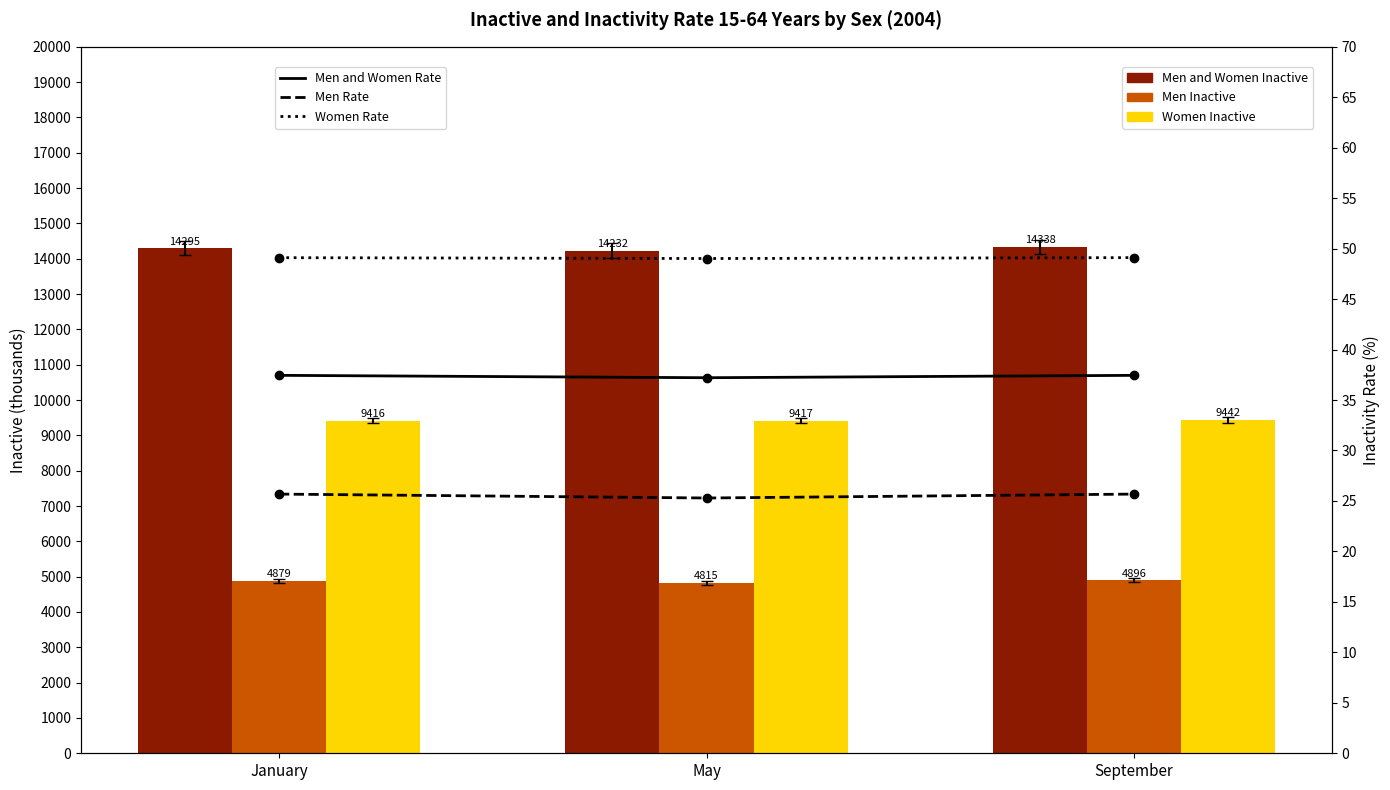

Which series has the largest range (max minus min)?

Men and Women Inactive